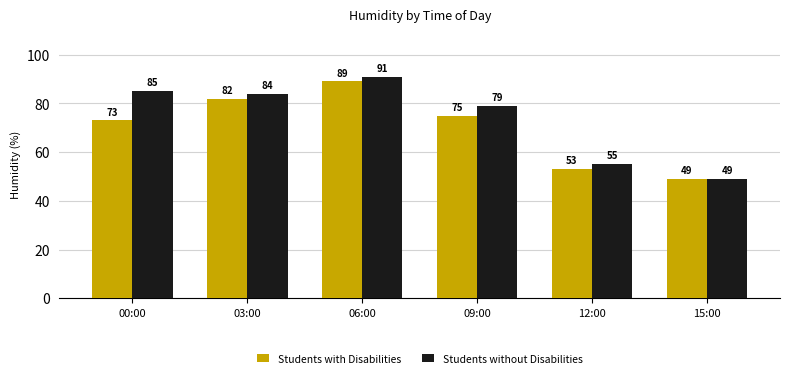

What is the label of the 2nd bar from the left?

03:00